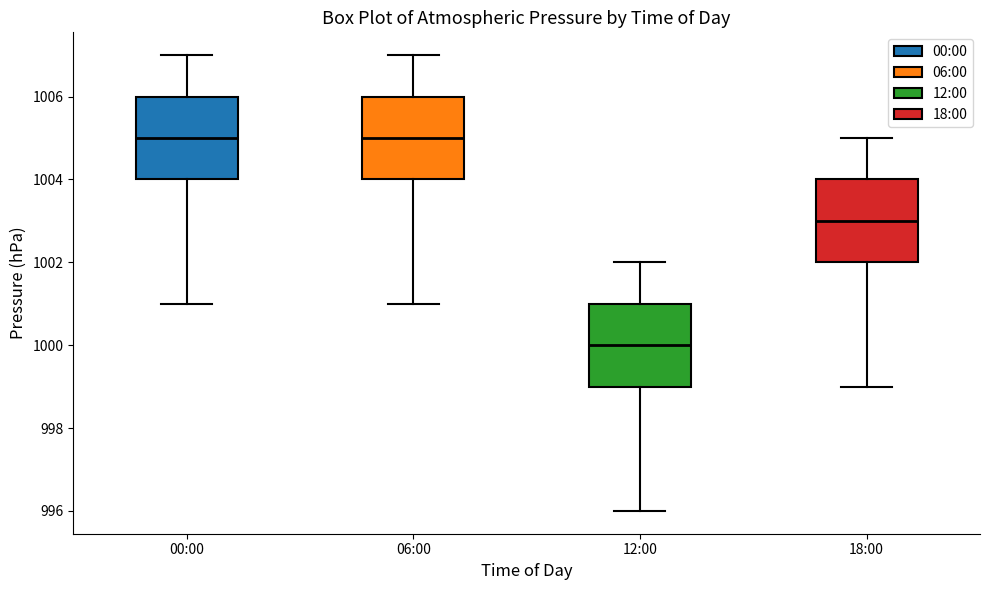

Reading left to right, read every box against the y-axis: the position of its median line, the range the box covers, and the ends of its whiskers. The values are not printed on the chart, so give them approximately, as read against the axis.

00:00: median 1005, box 1004 to 1006, whiskers 1001 to 1007
06:00: median 1005, box 1004 to 1006, whiskers 1001 to 1007
12:00: median 1000, box 999 to 1001, whiskers 996 to 1002
18:00: median 1003, box 1002 to 1004, whiskers 999 to 1005